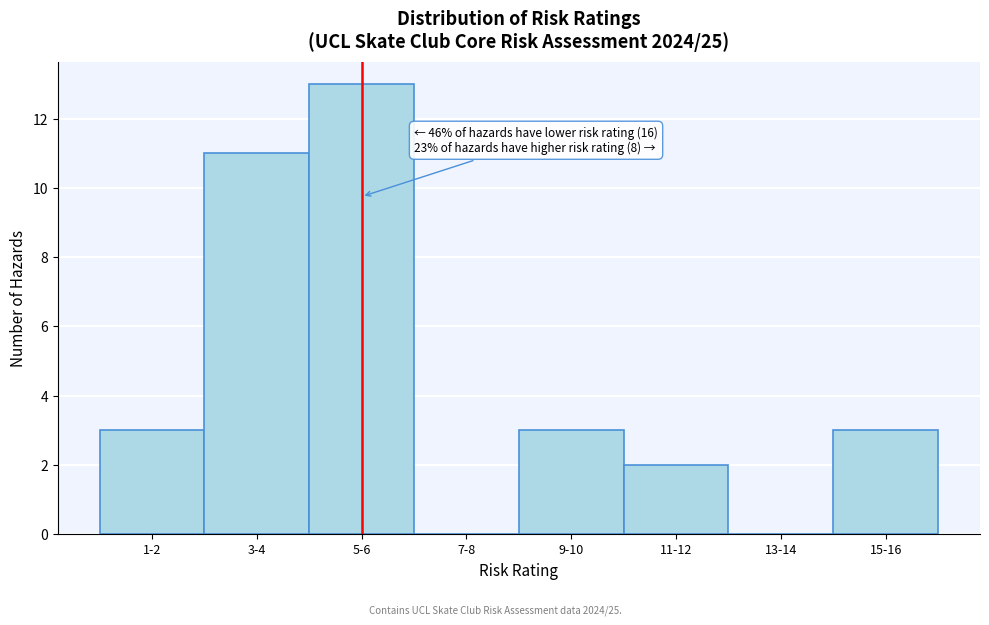

Reading left to right, list all the values displayed in this chart.

1-2=3	3-4=11	5-6=13	7-8=0	9-10=3	11-12=2	13-14=0	15-16=3